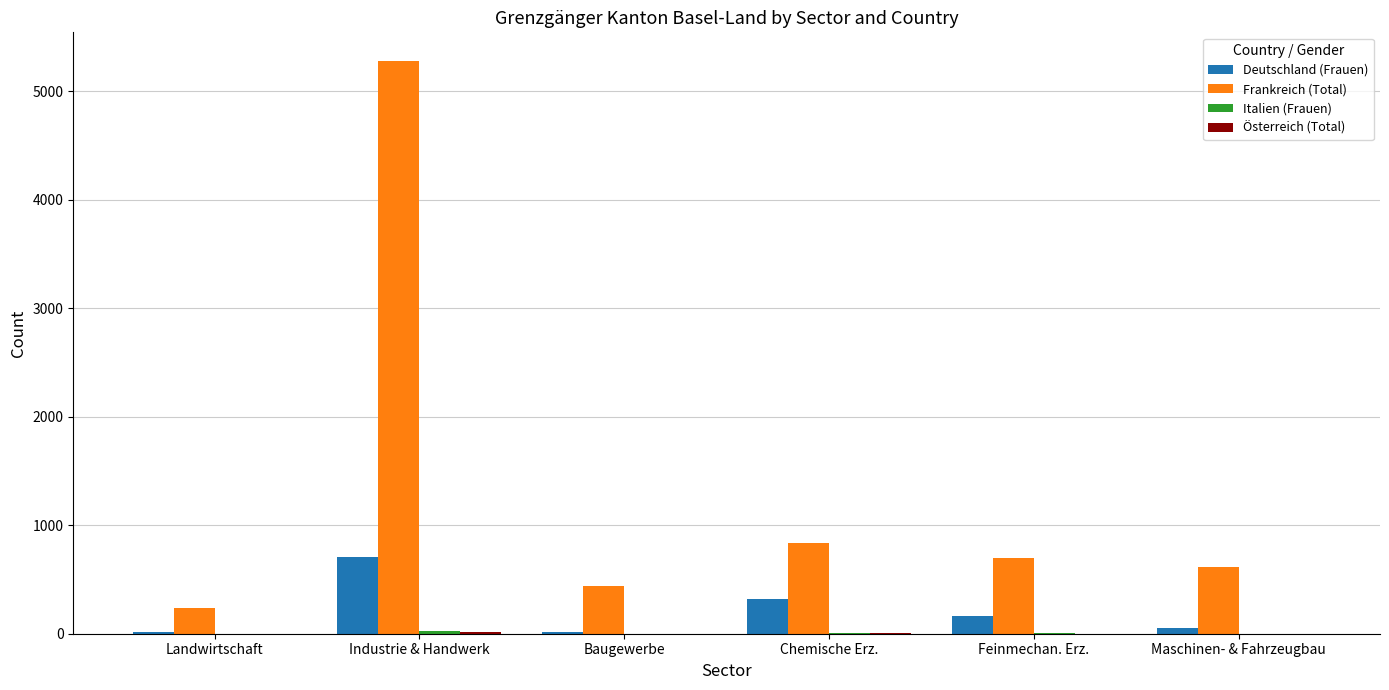

What is the approximate value of Frankreich (Total) at Chemische Erz.?

832